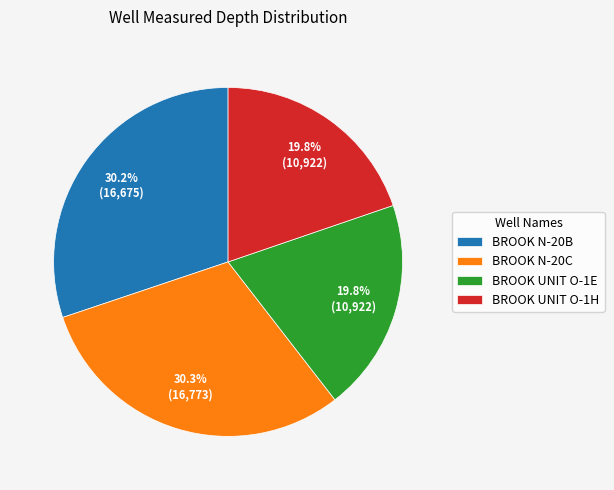

Between BROOK UNIT O-1E and BROOK N-20B, which is larger?

BROOK N-20B